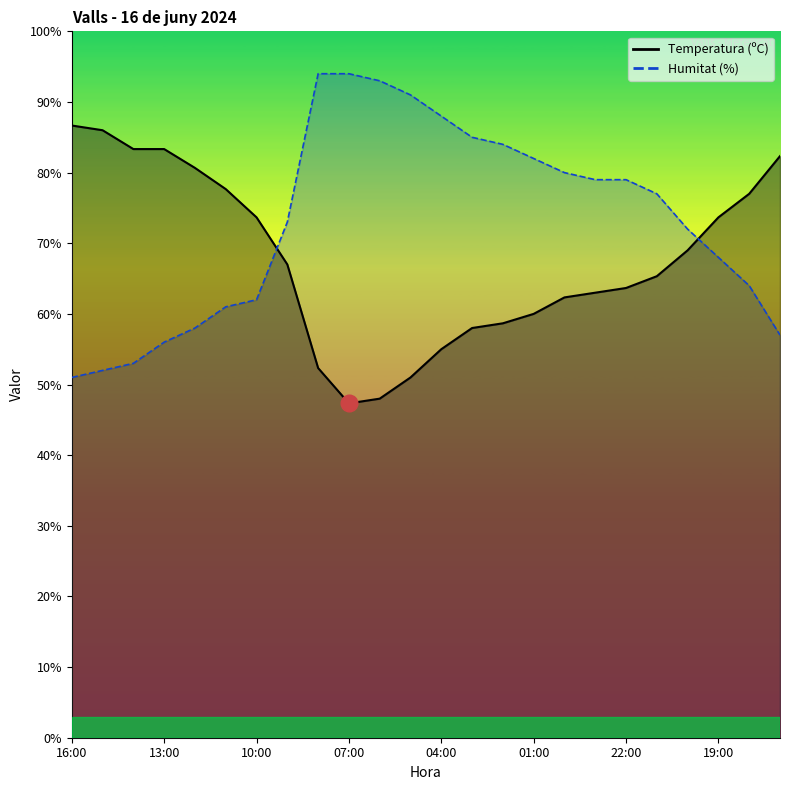

At which category is the sum across all series the highest?

08:00